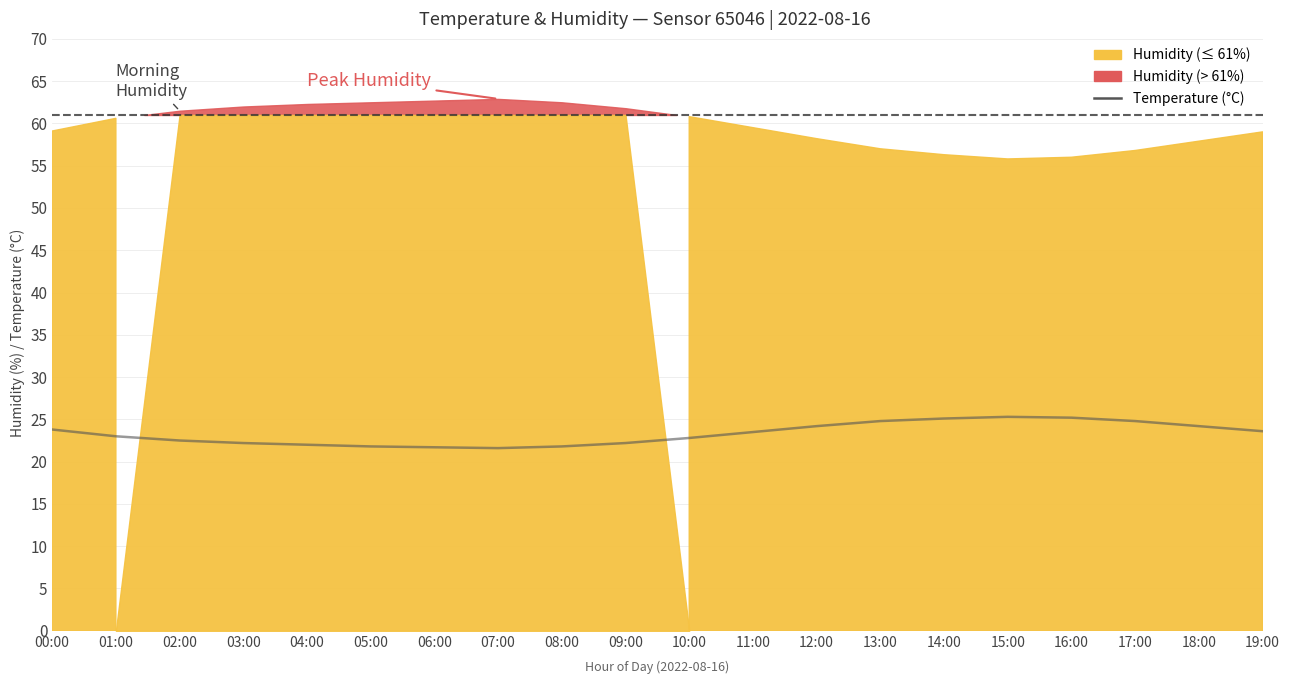

Is it true that the value at 02:00 is 22.5?

True